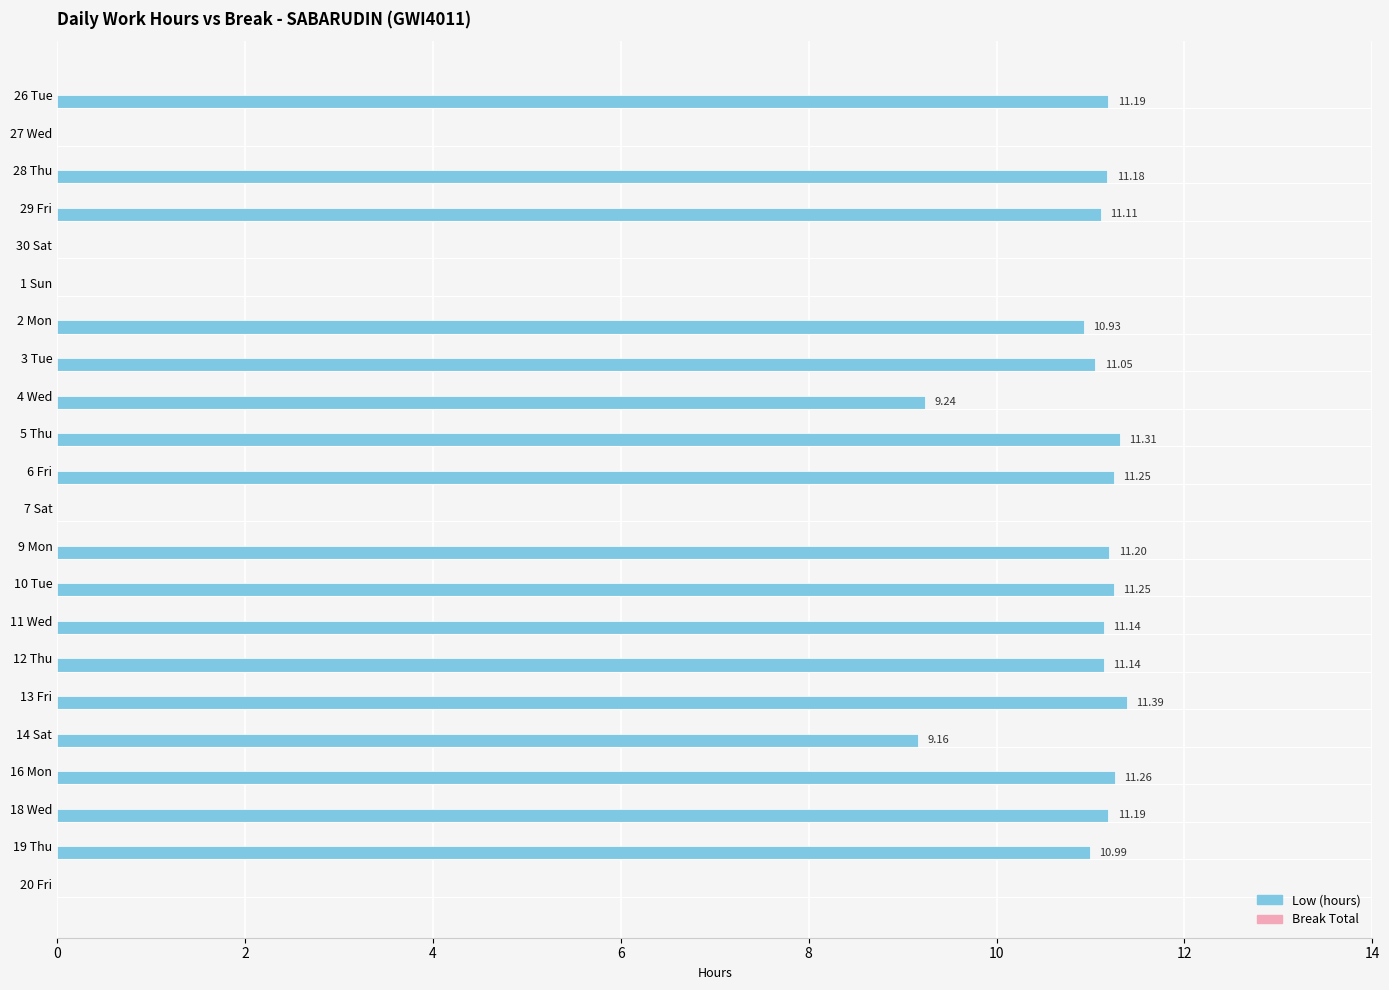

What is the sum of the values at 11 Wed and 14 Sat?

20.3